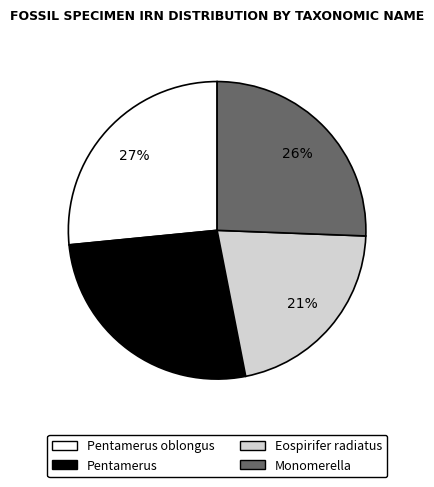

Does any single category account for the majority?

No